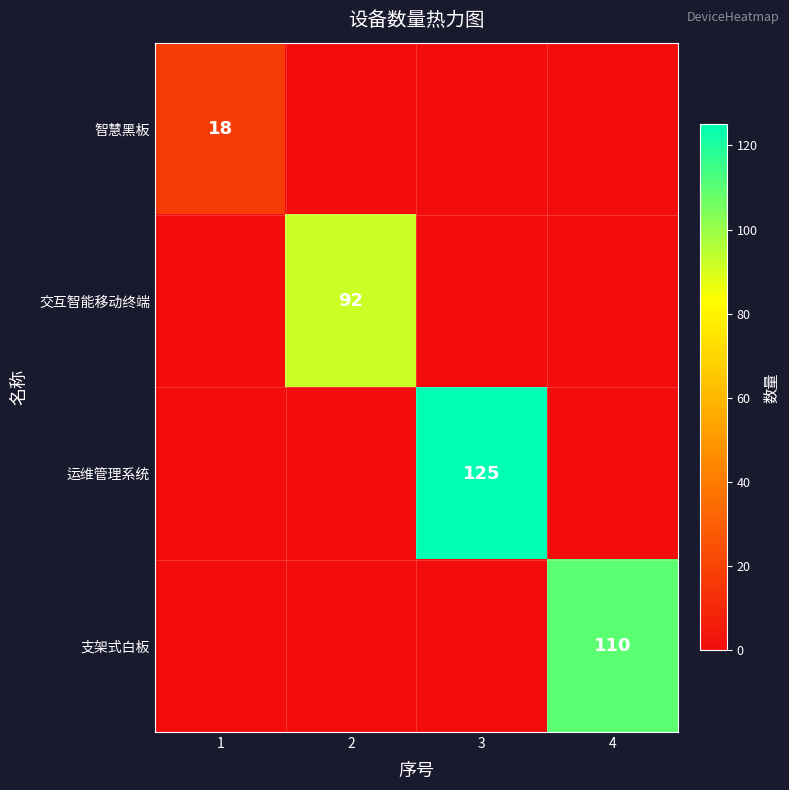

Is it true that 智慧黑板 equals 18 at 1?

True